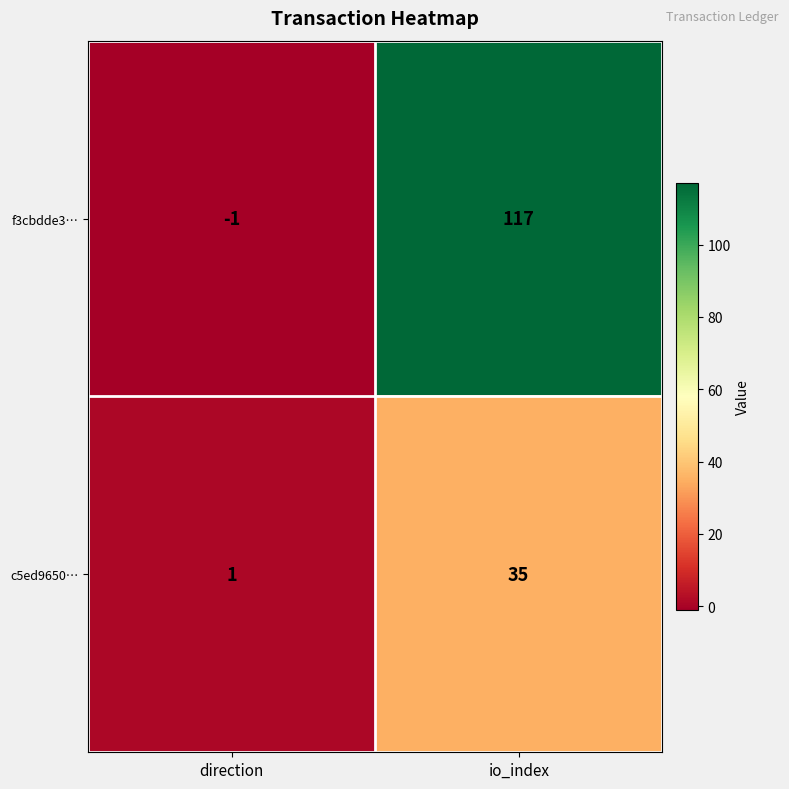

Which category has the highest value across all series?

io_index